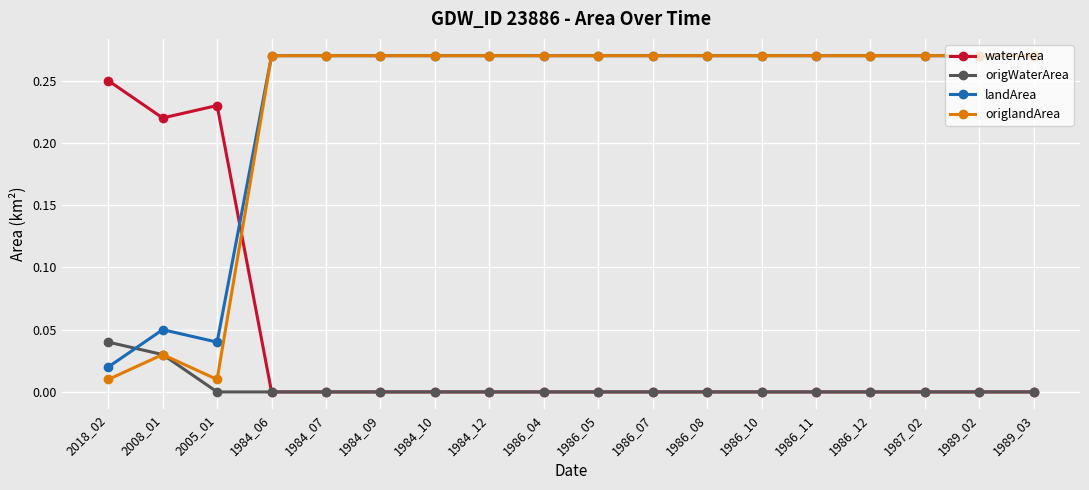

How many intersections are there between origWaterArea and landArea?

1